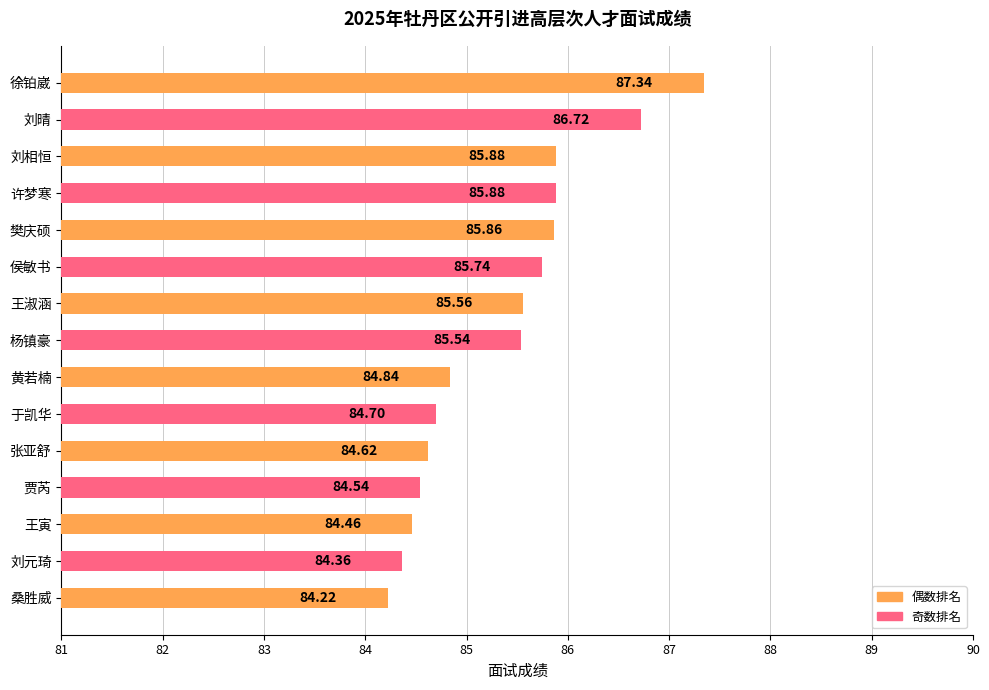

What is the sum of all values?

1280.3